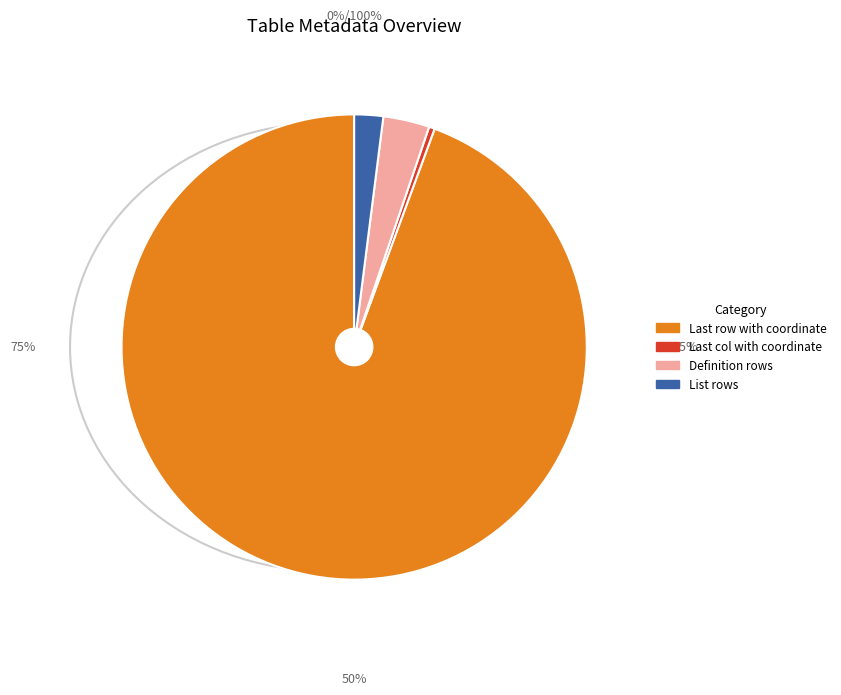

How many slices are in this pie chart?

4